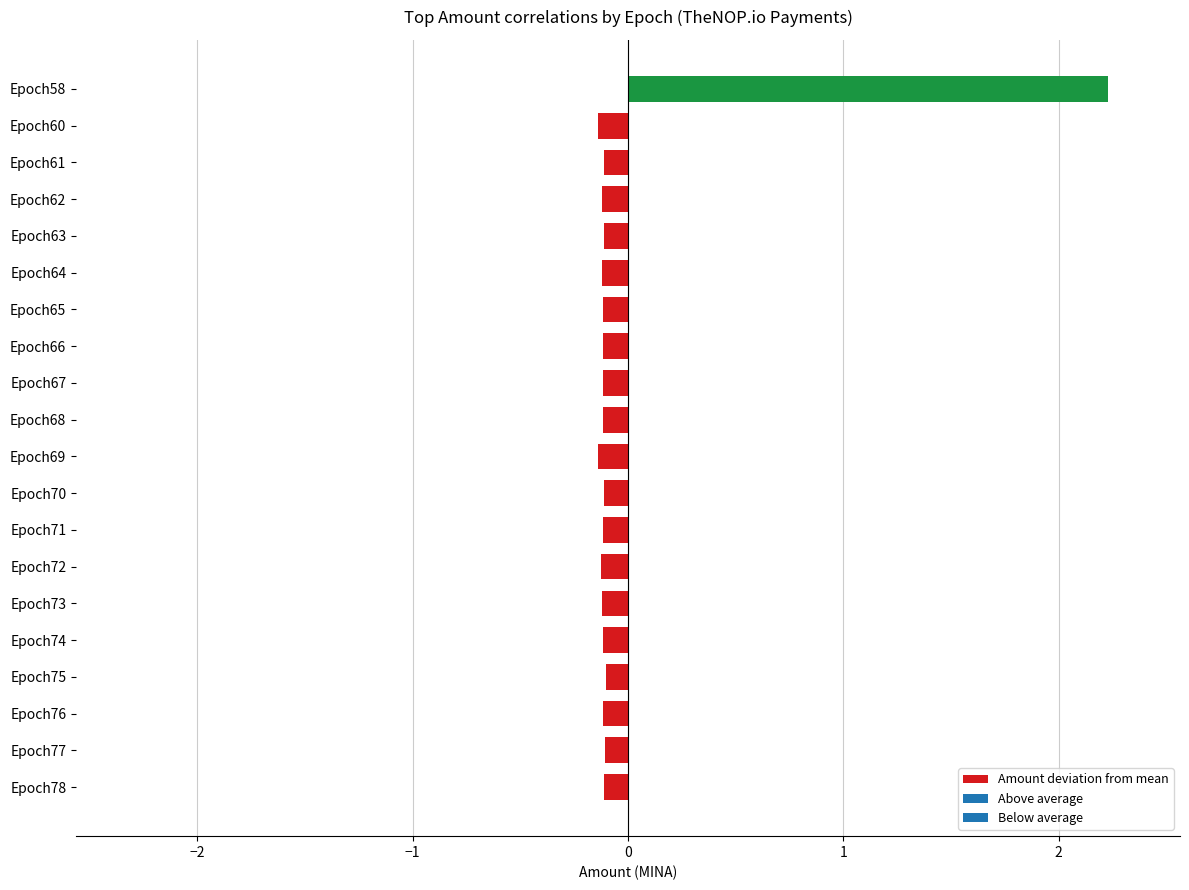

What is the difference between the maximum and minimum values?

2.4